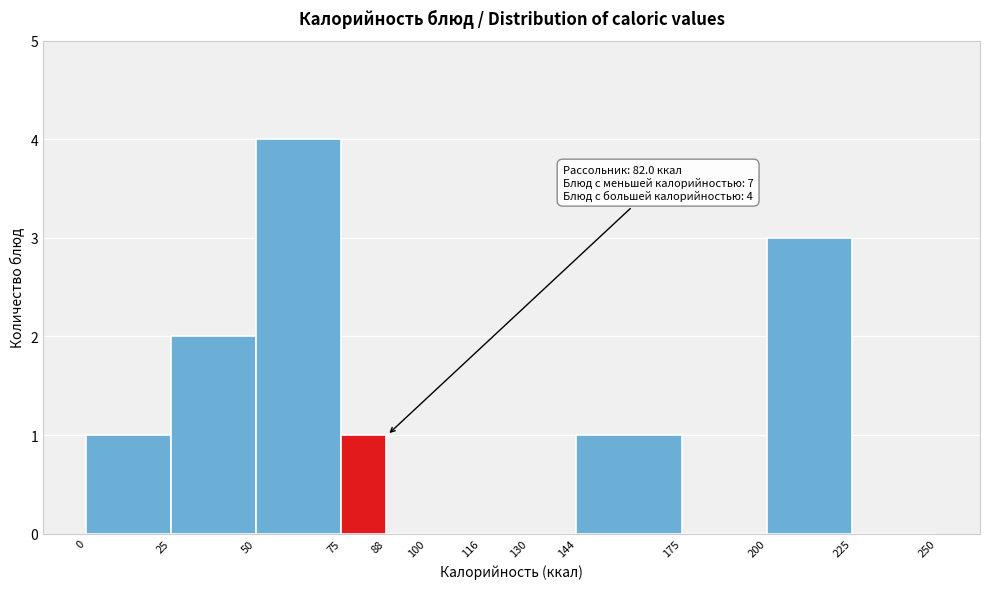

Which range on the x-axis has the tallest bar?

50 to 75